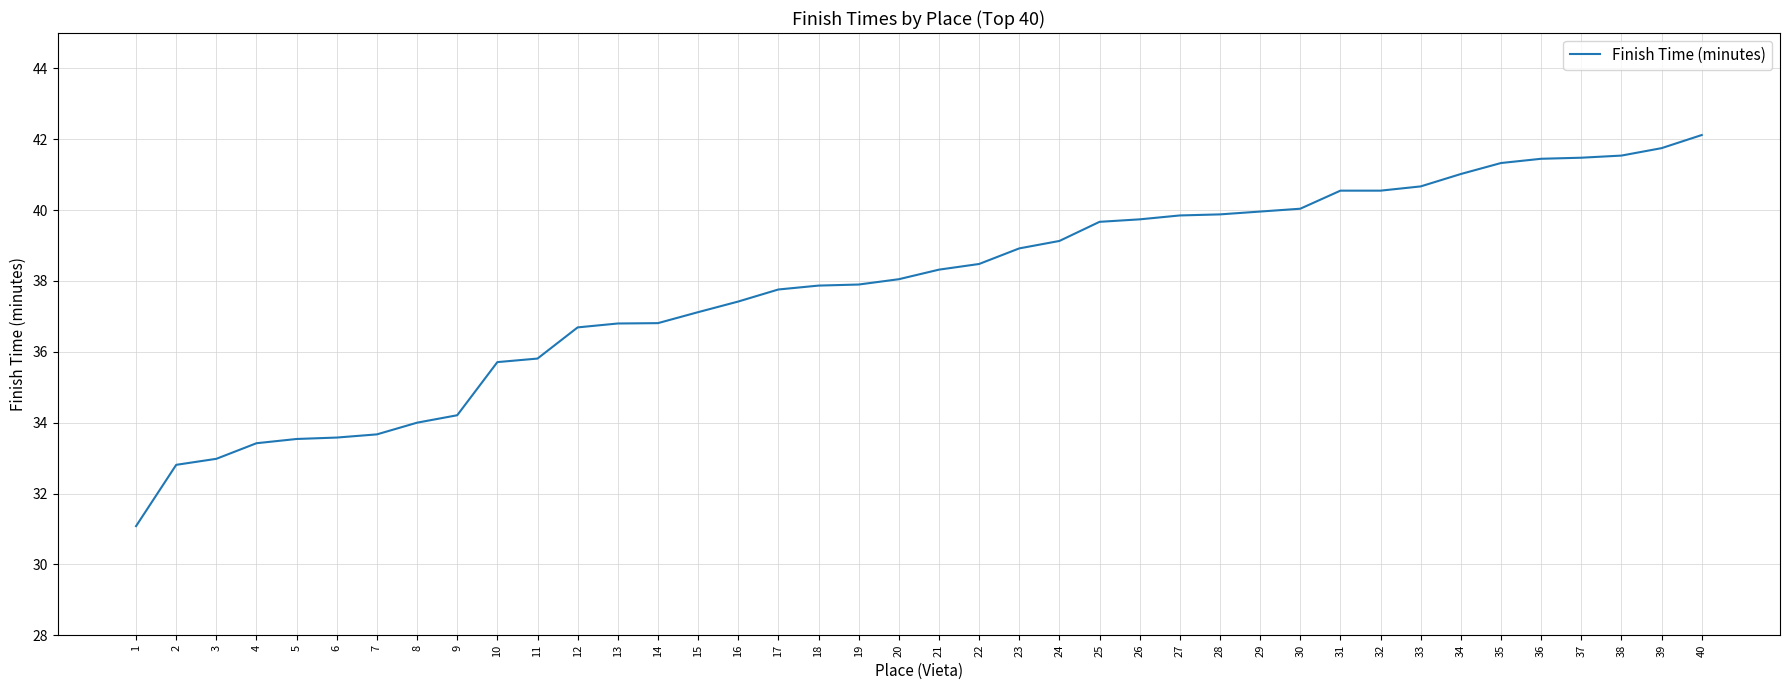

What is the difference between the maximum and minimum values?

11.0